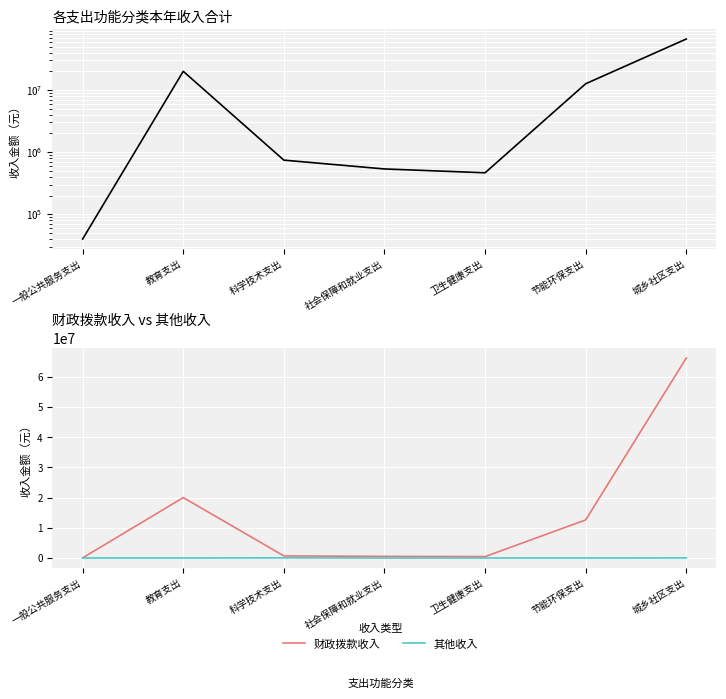

In 财政拨款收入, how many points are higher than both neighbors (excluding endpoints)?

1